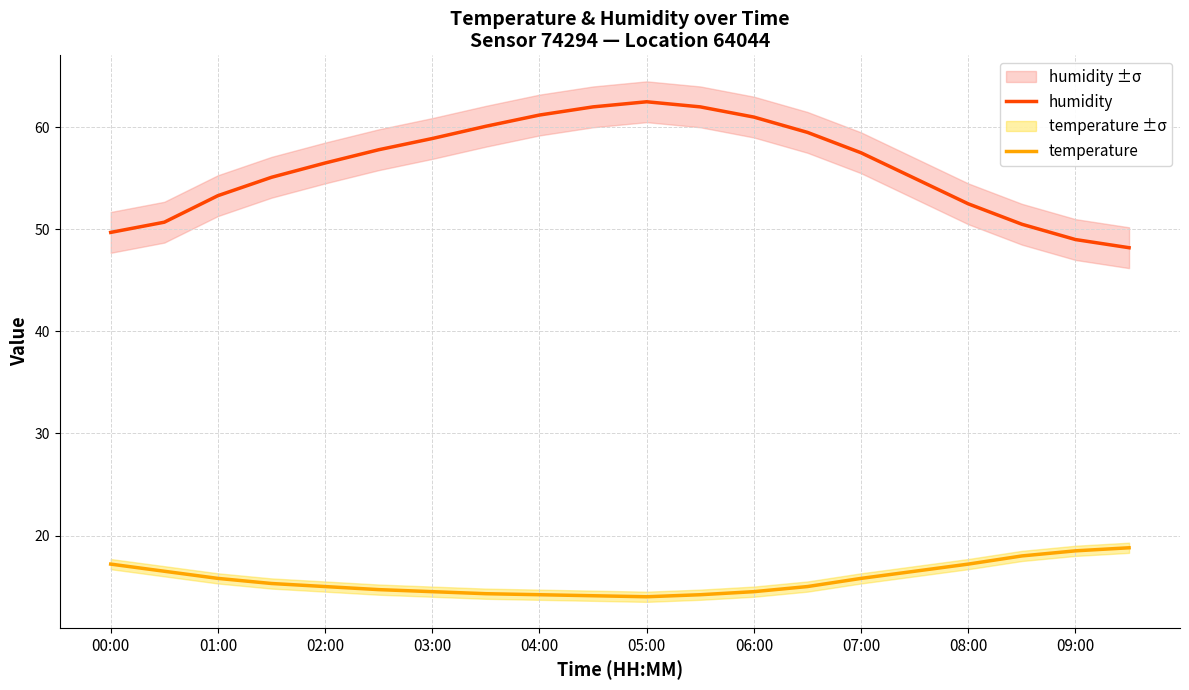

The value of humidity at 02:00 is 56.5. True or false?

True